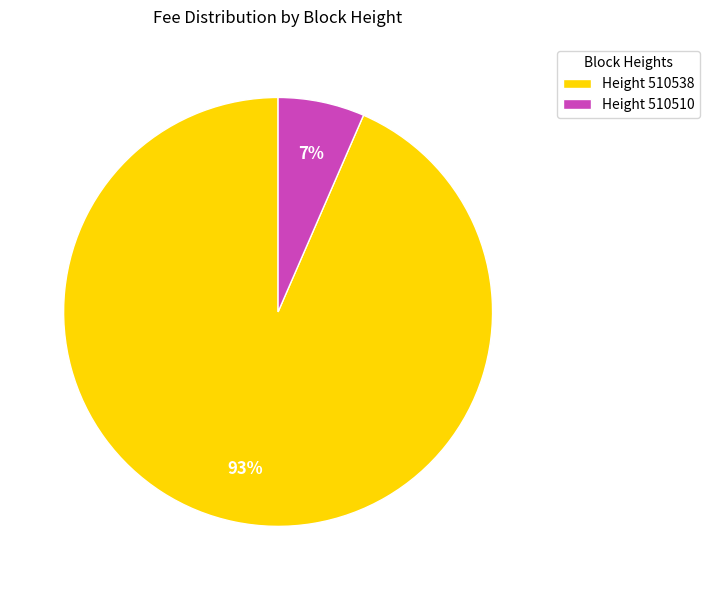

The Height 510510 slice represents 7% of the pie. True or false?

True